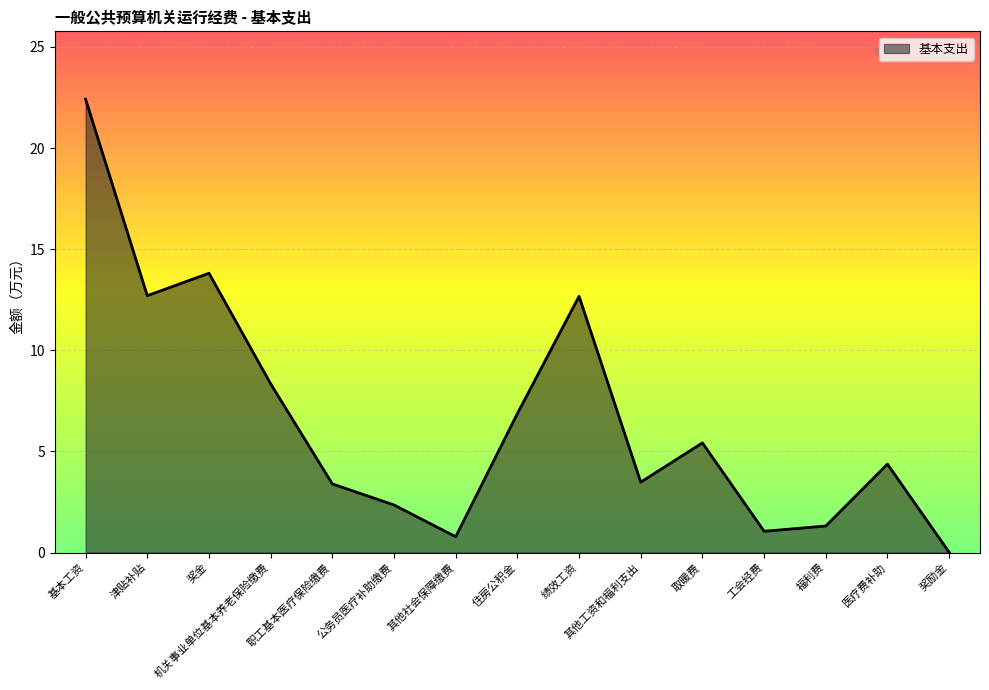

What is the sum of all values?

99.0